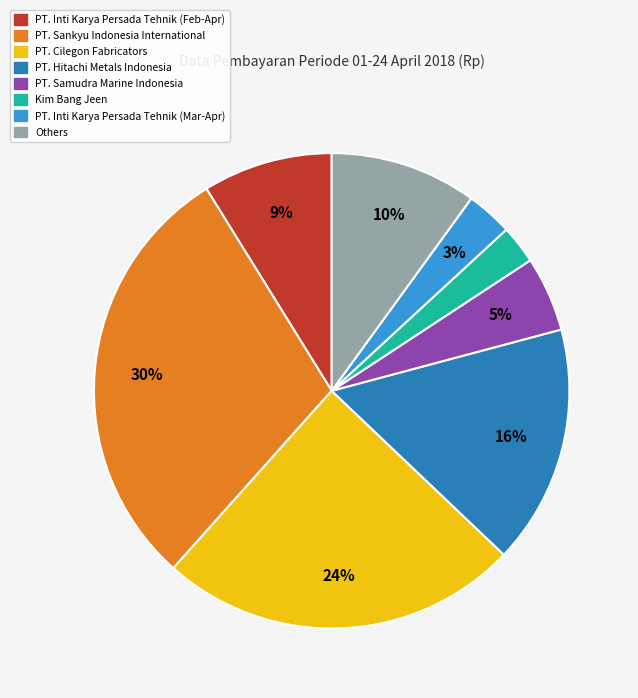

True or false: PT. Hitachi Metals Indonesia accounts for 16% of the total.

True